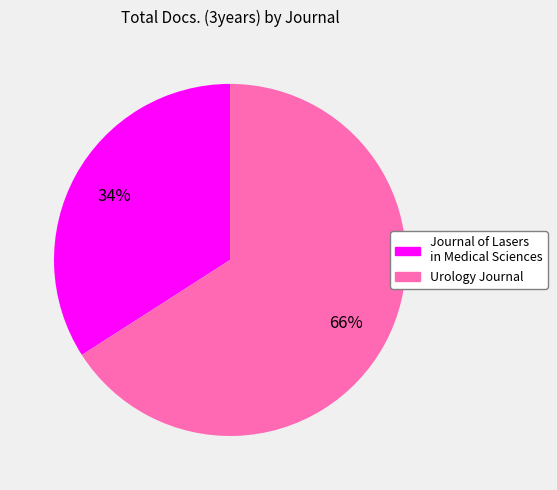

True or false: Journal of Lasers in Medical Sciences accounts for 29% of the total.

False